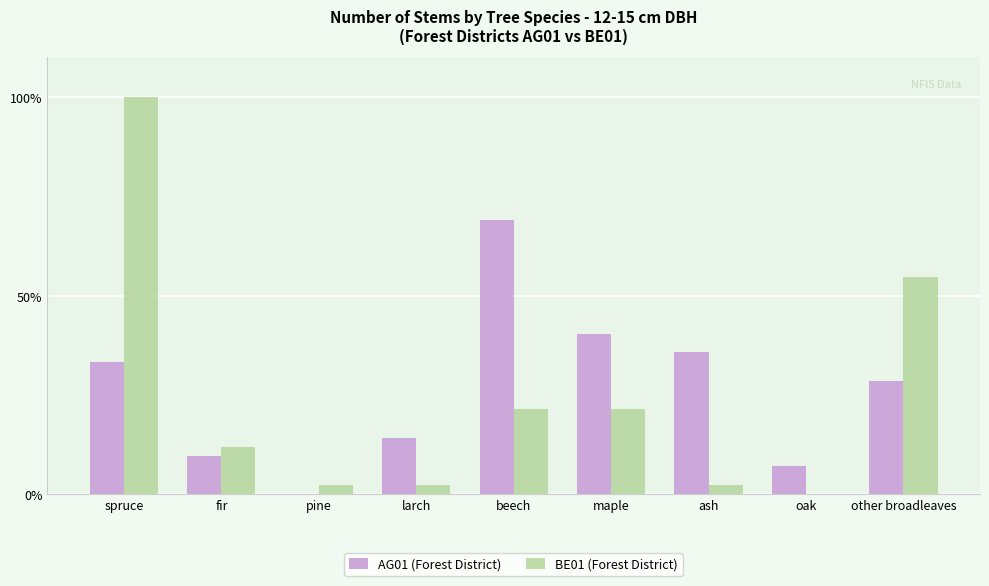

What is the approximate value of BE01 (Forest District) at ash?

2.4